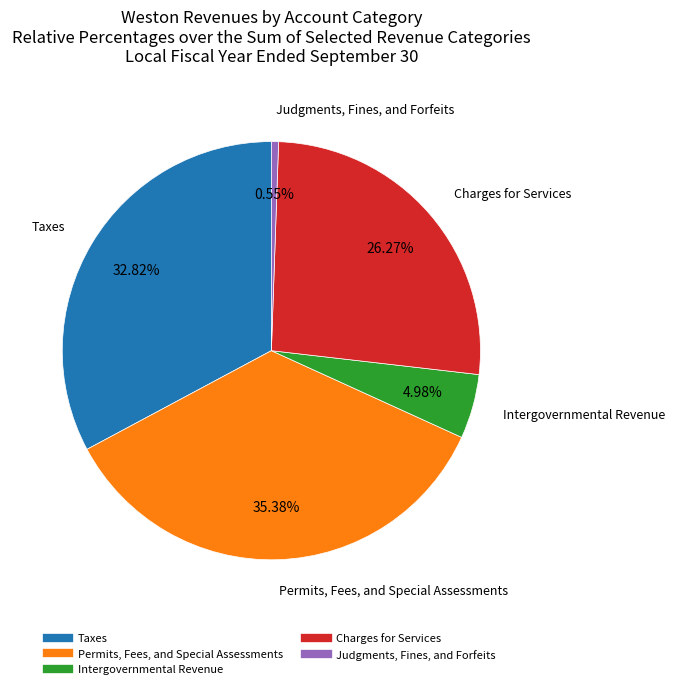

To the nearest percent, what is the difference between the Permits, Fees, and Special Assessments and Charges for Services slice percentages?

9%